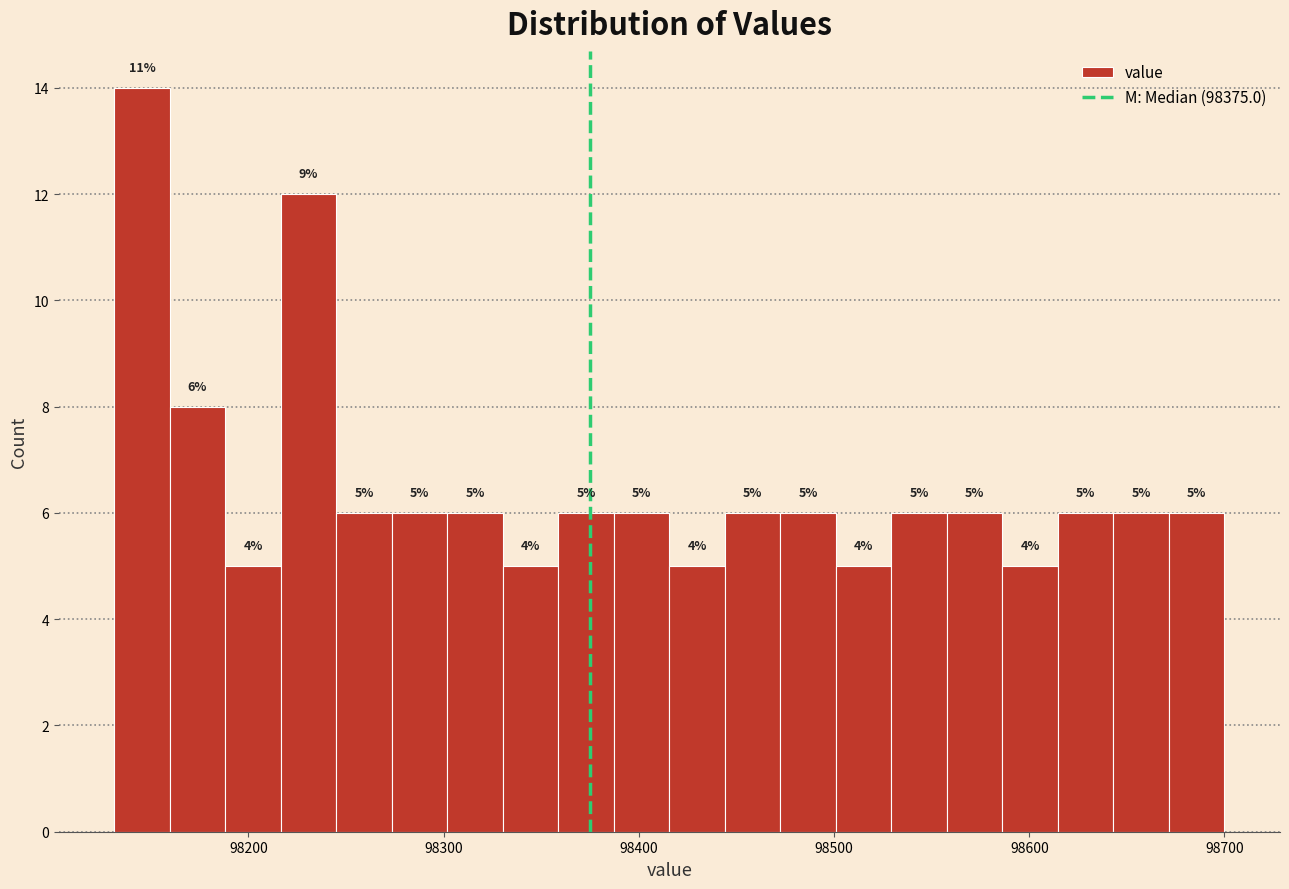

Around what value on the x-axis is the tallest bar? Give the approximate position of its centre, as read against the axis.

98150